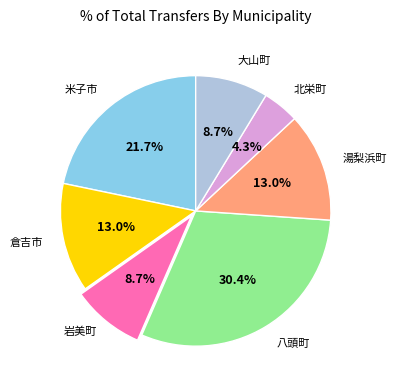

Does any single category account for the majority?

No